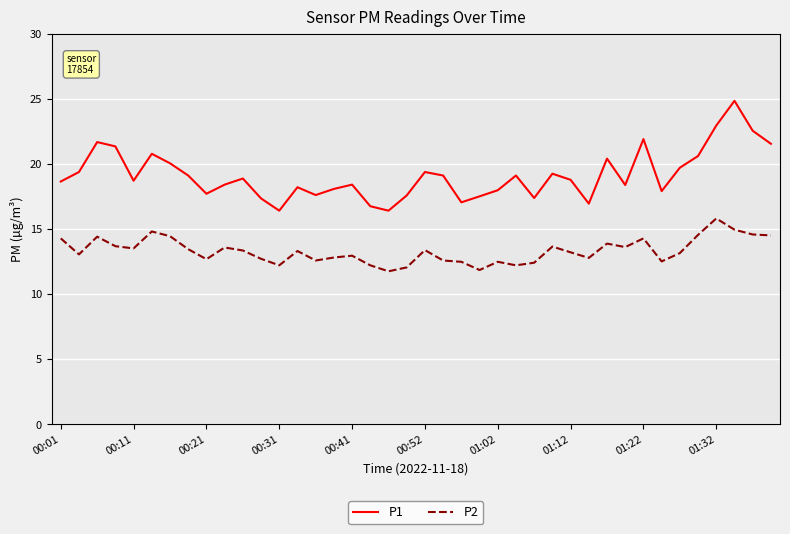

What are all the series names shown in the legend?

P1, P2